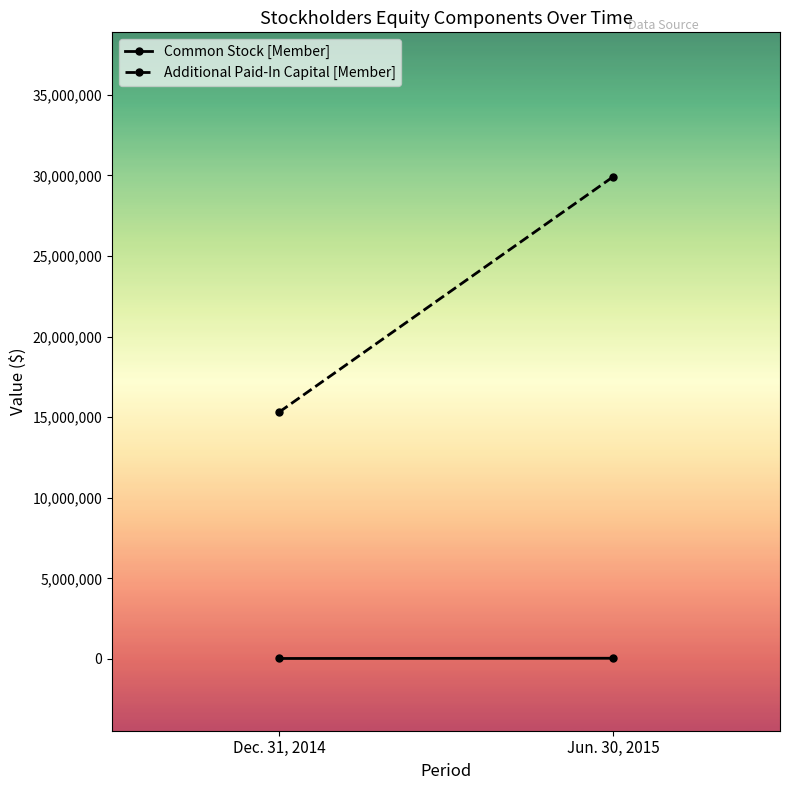

Is it true that Additional Paid-In Capital [Member] equals 29909695 at Jun. 30, 2015?

True